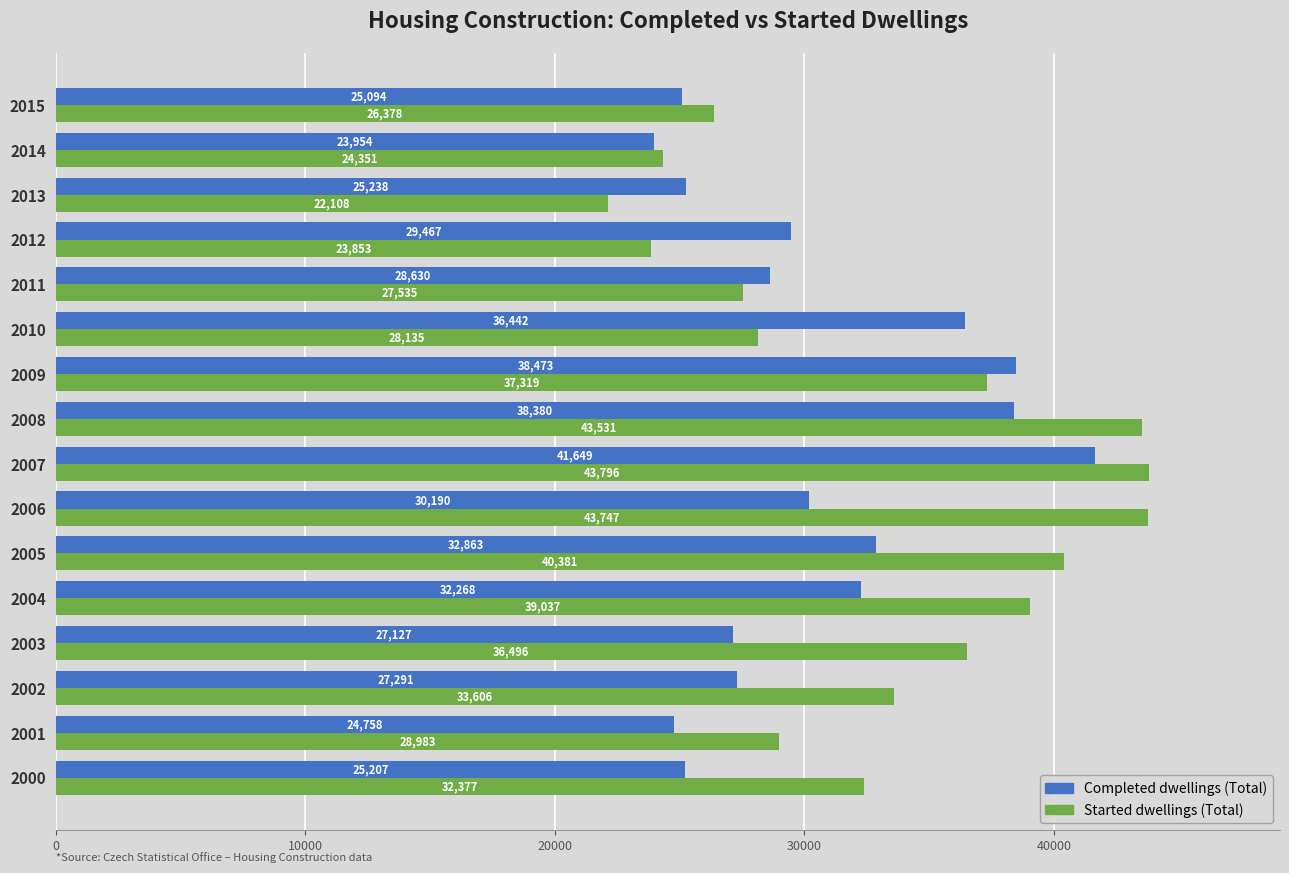

Which series has the largest range (max minus min)?

Started dwellings (Total)